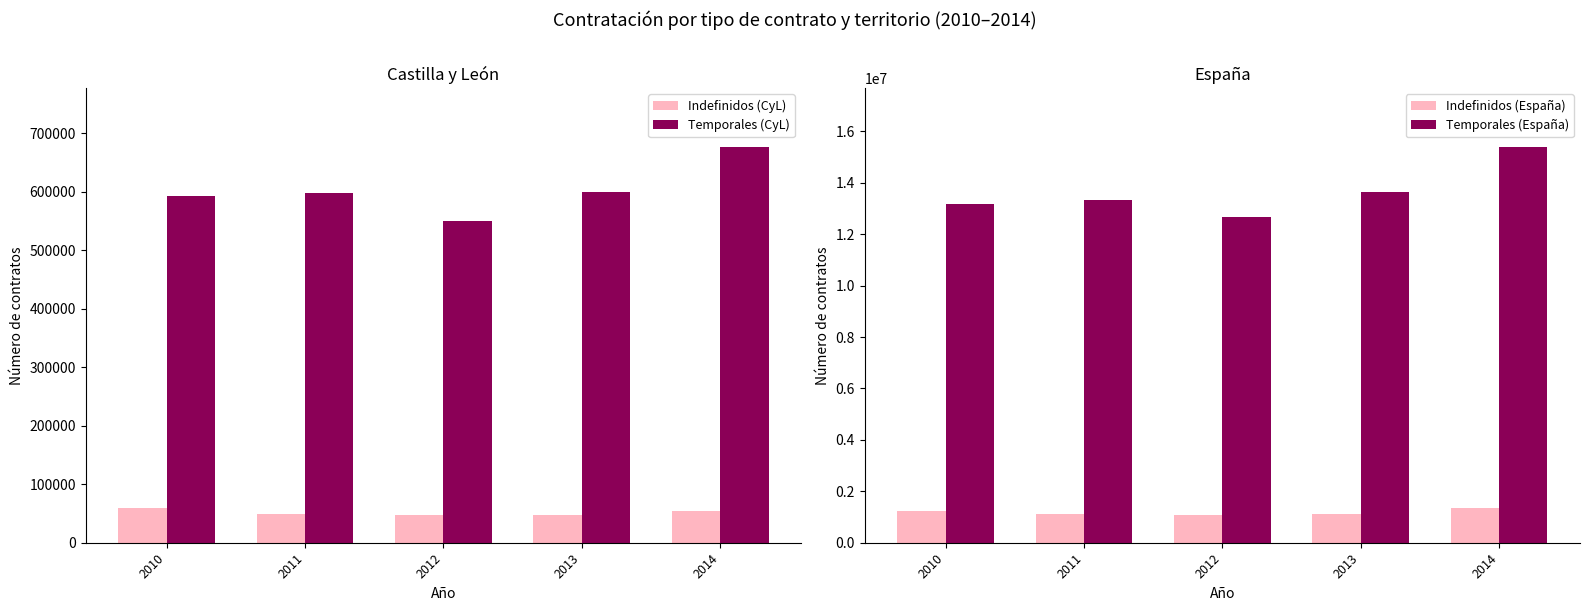

What is the average value of the Temporales (España) series?

13645957